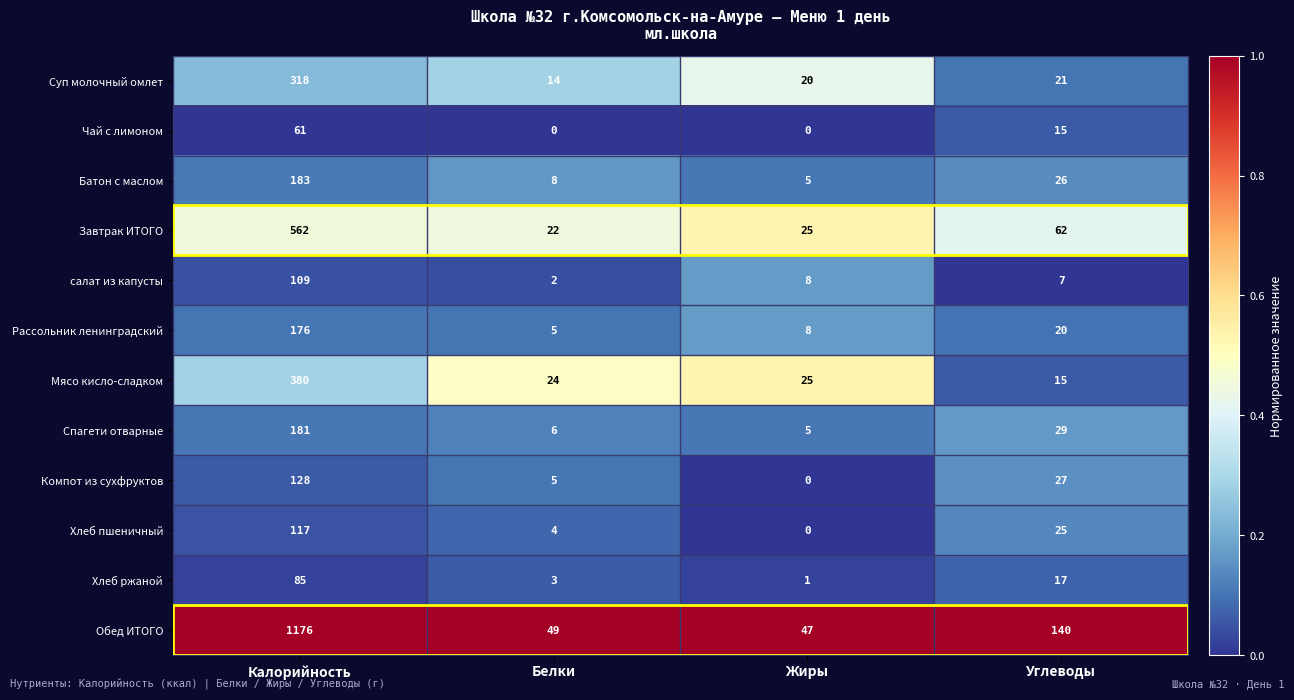

What is the total value across all series at Белки?

142